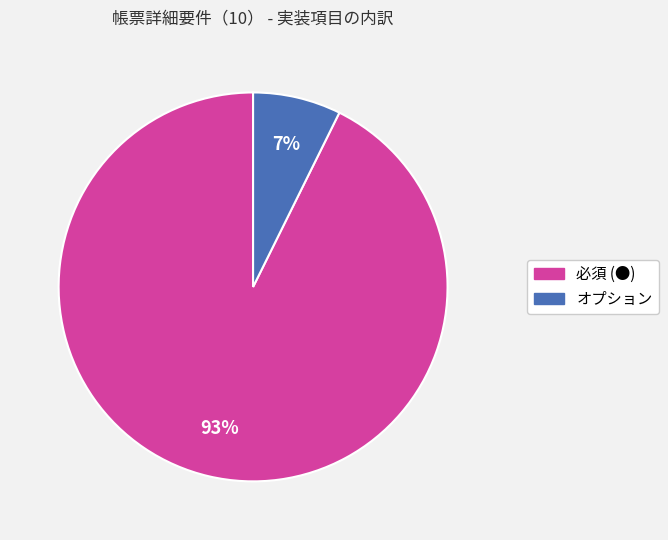

The オプション slice represents 1% of the pie. True or false?

False